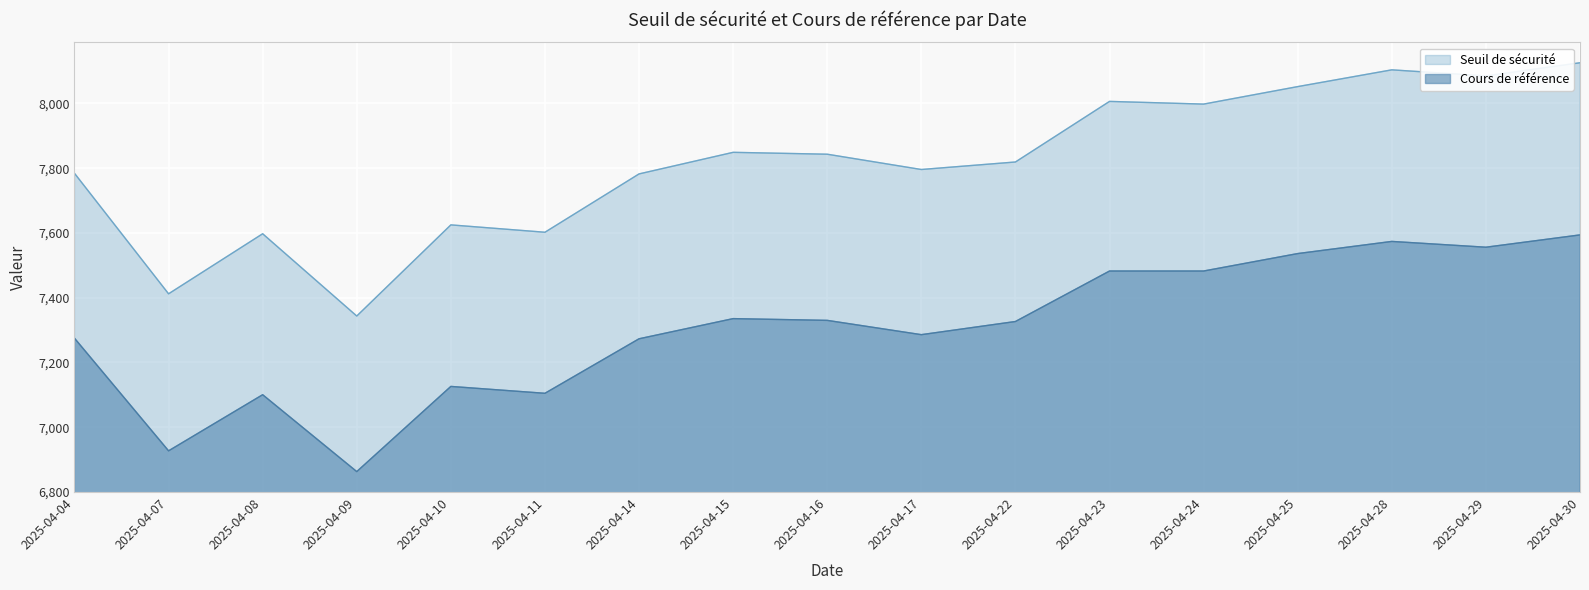

True or false: Cours de référence and Seuil de sécurité intersect in this chart.

False